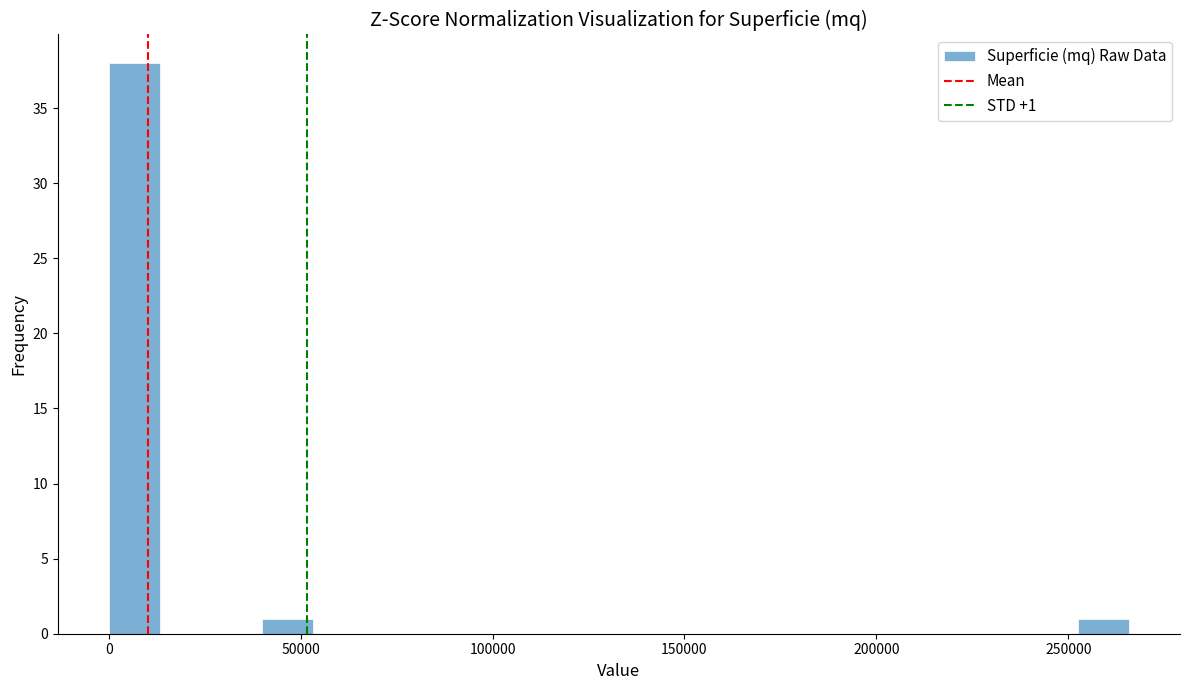

Around what value on the x-axis is the tallest bar? Give the approximate position of its centre, as read against the axis.

5000